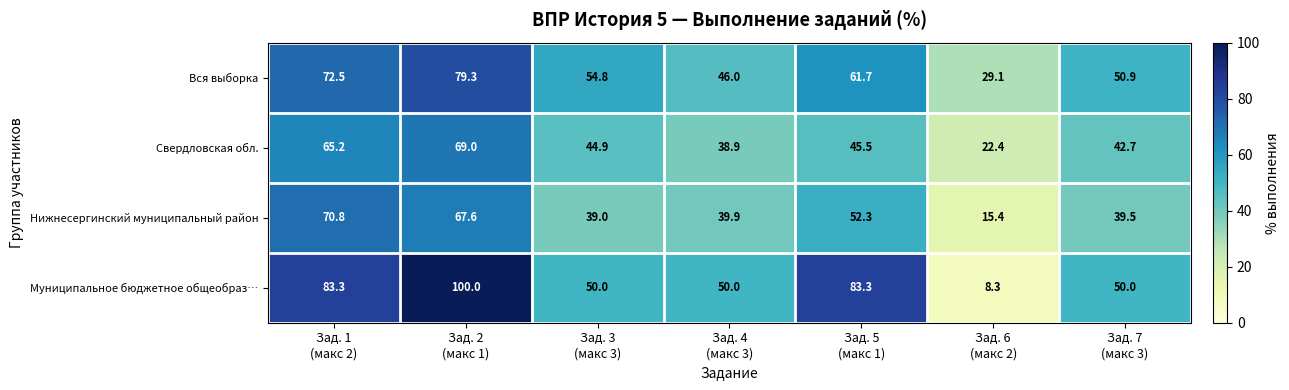

What is the average value of the Нижнесергинский муниципальный район series?

46.4